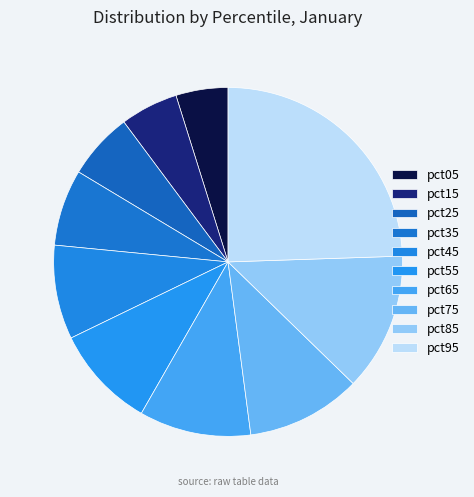

What percentage is the pct75 slice, to the nearest percent?

11%